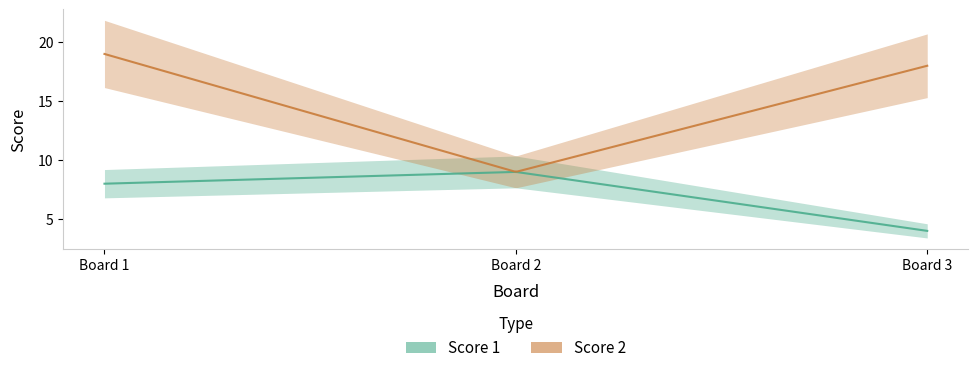

Reading left to right, transcribe all the data shown in this chart.

Score 1: 1=8	2=9	3=4
Score 2: 1=19	2=9	3=18